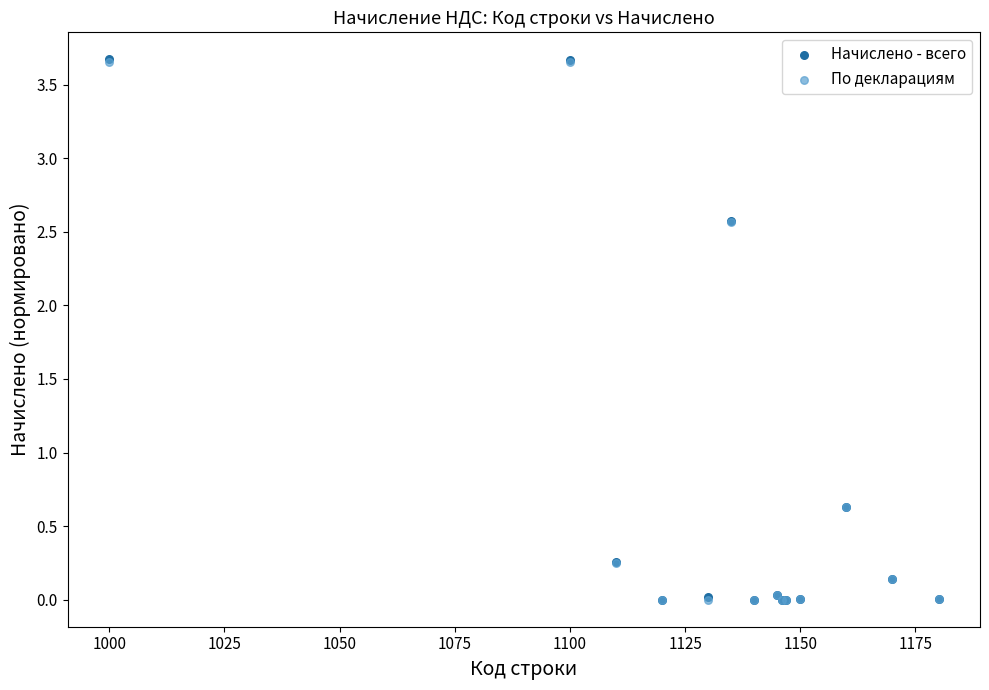

Which series has the widest spread of Y values?

Начислено - всего